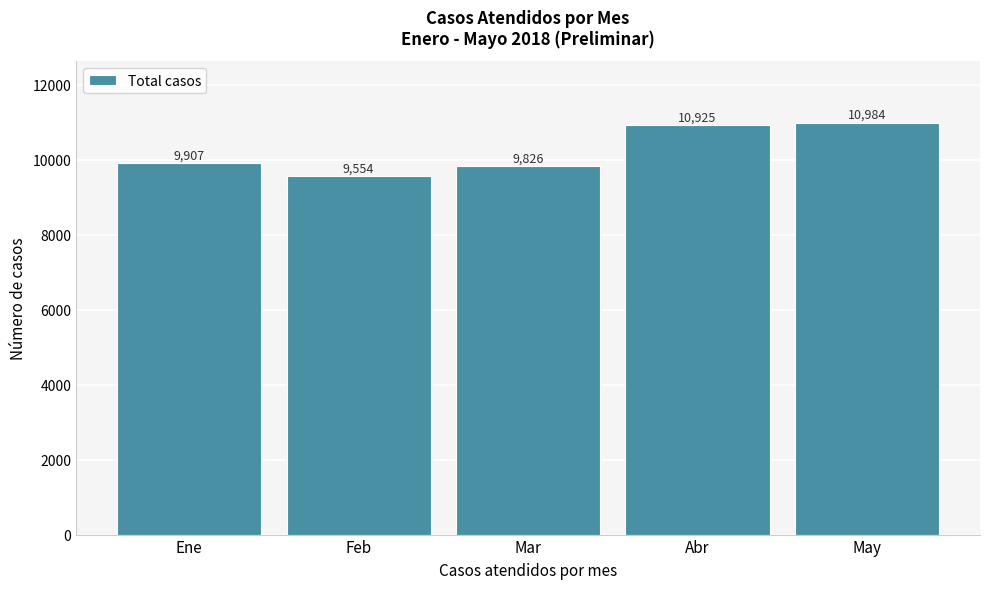

Reading left to right, extract all data points from this chart.

9907	9554	9826	10925	10984